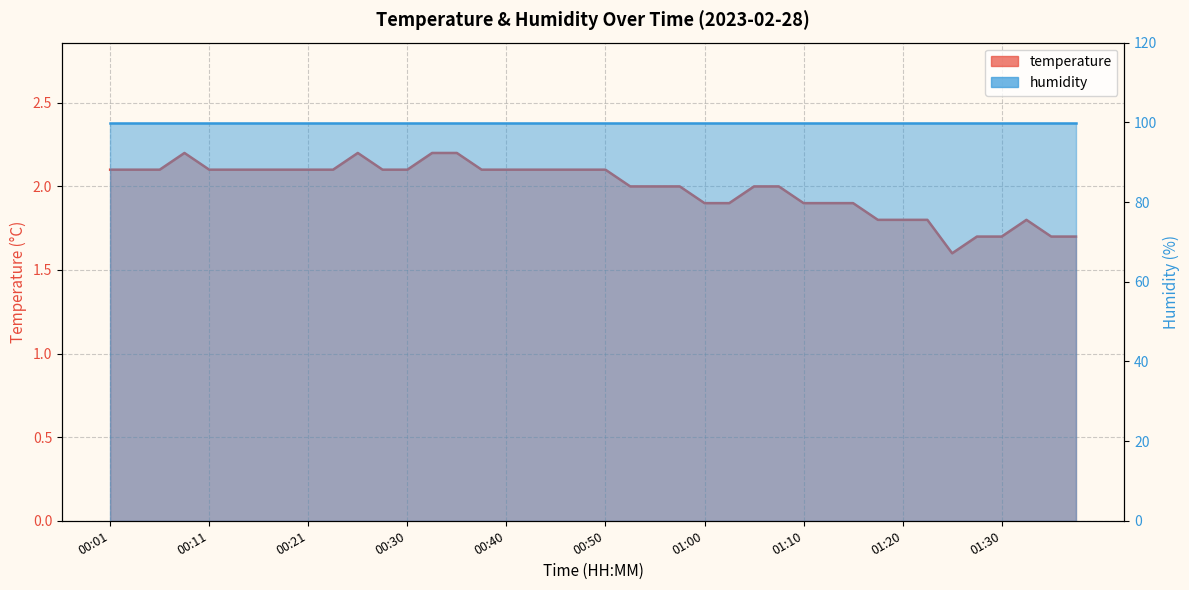

Reading right to left, transcribe all the data shown in this chart.

01:37=1.7	01:35=1.7	01:32=1.8	01:30=1.7	01:27=1.7	01:25=1.6	01:22=1.8	01:20=1.8	01:18=1.8	01:15=1.9	01:13=1.9	01:10=1.9	01:08=2.0	01:05=2.0	01:03=1.9	01:00=1.9	00:58=2.0	00:55=2.0	00:53=2.0	00:50=2.1	00:48=2.1	00:45=2.1	00:43=2.1	00:40=2.1	00:38=2.1	00:36=2.2	00:33=2.2	00:30=2.1	00:28=2.1	00:26=2.2	00:23=2.1	00:21=2.1	00:18=2.1	00:16=2.1	00:13=2.1	00:11=2.1	00:08=2.2	00:06=2.1	00:03=2.1	00:01=2.1